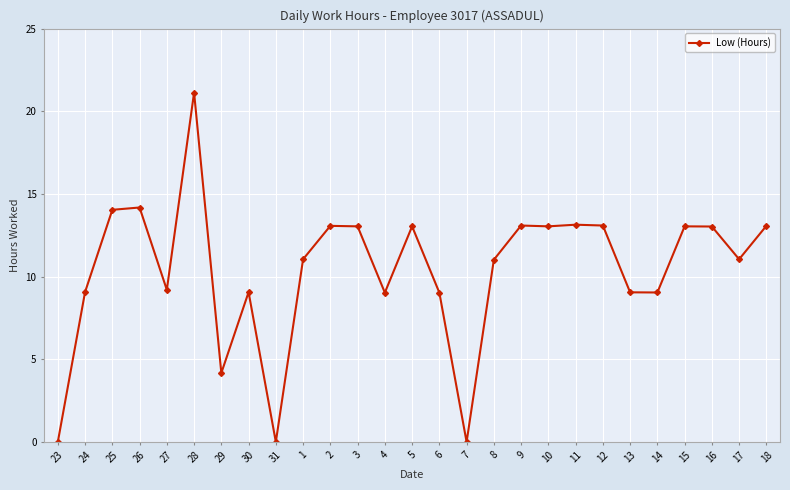

At which category does the data reach its first local valley?

27